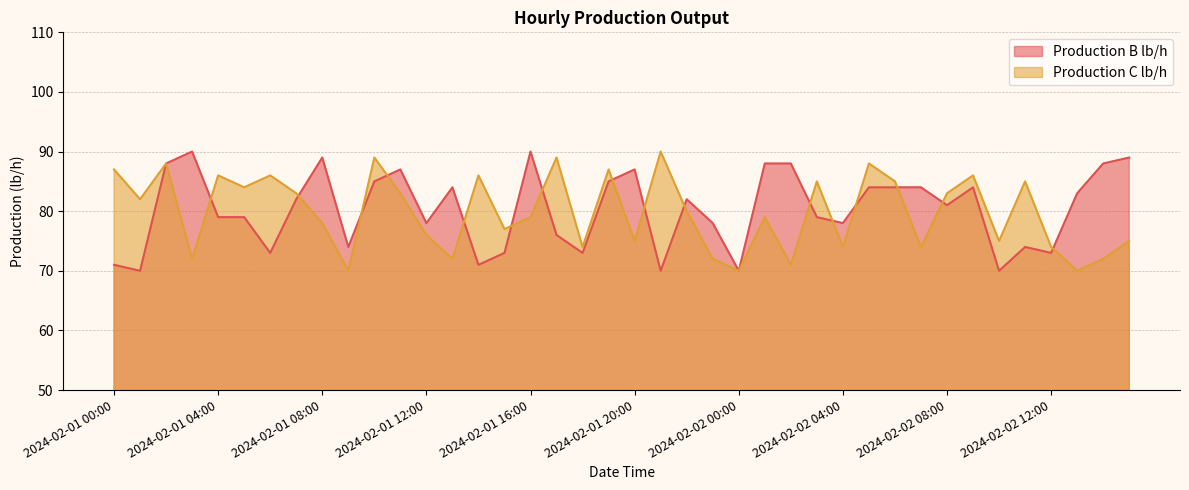

In Production C lb/h, how many points are lower than both neighbors (excluding endpoints)?

14